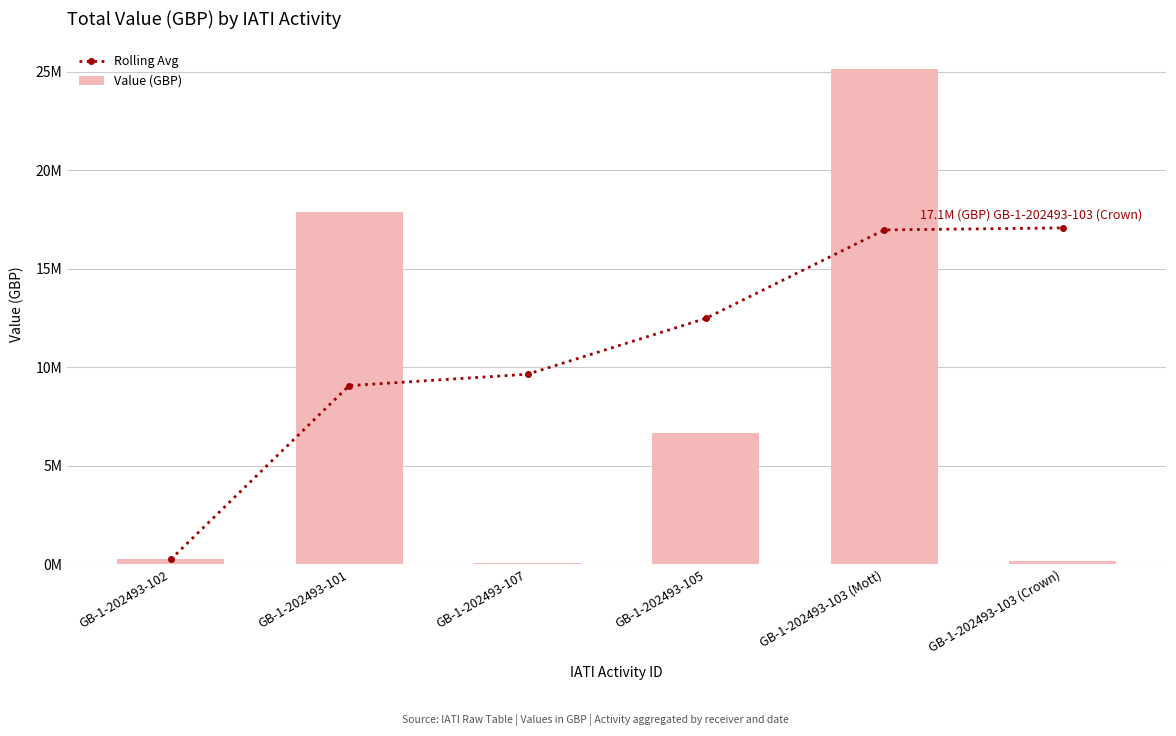

Does the chart contain any negative values?

No